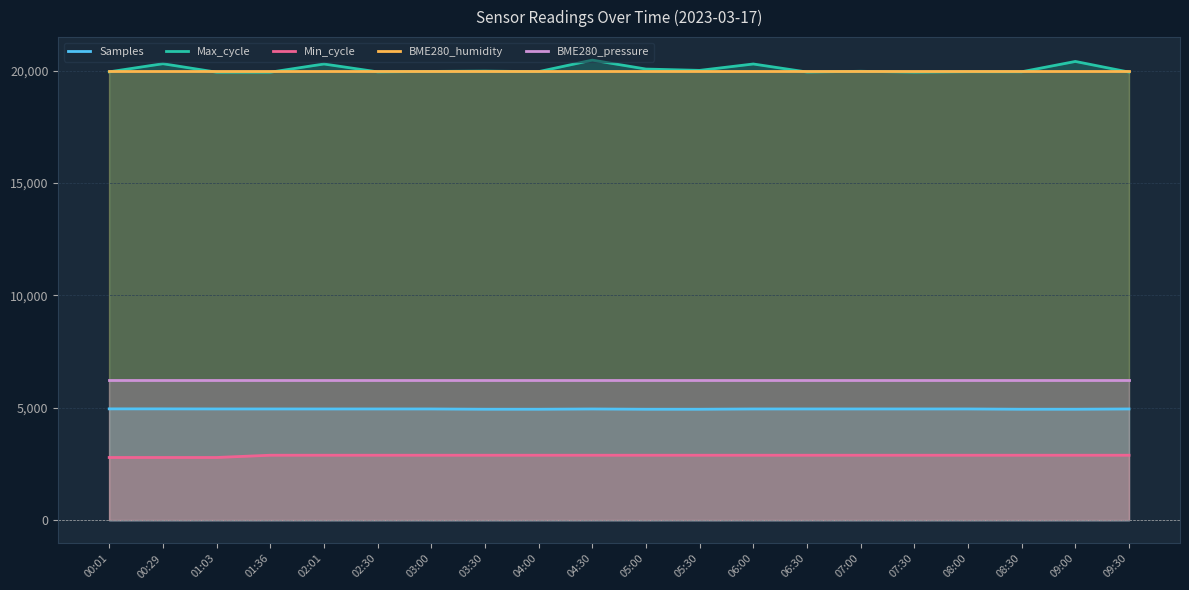

True or false: Max_cycle and Min_cycle cross at least once.

False